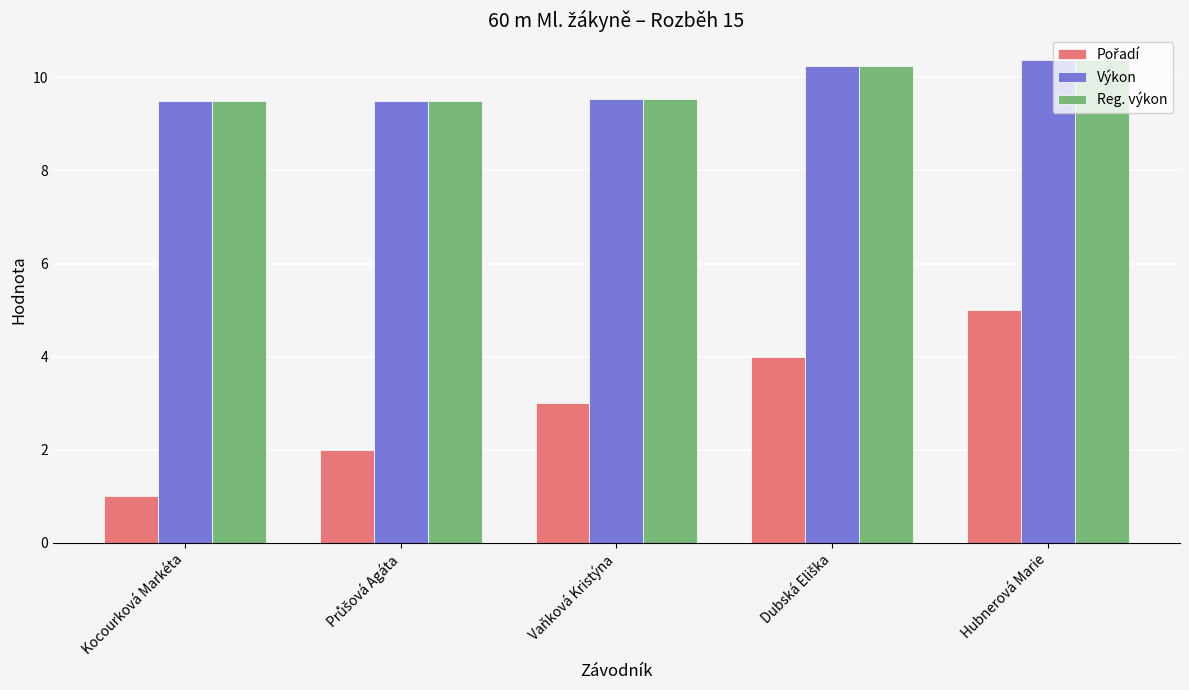

Read the Reg. výkon value at Kocourková Markéta.

9.5